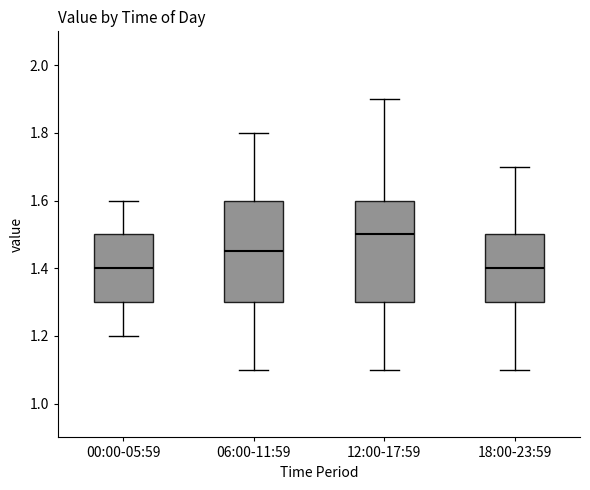

Reading left to right, read every box against the y-axis: the position of its median line, the range the box covers, and the ends of its whiskers. The values are not printed on the chart, so give them approximately, as read against the axis.

00:00-05:59: median 1.40, box 1.30 to 1.50, whiskers 1.20 to 1.60
06:00-11:59: median 1.46, box 1.30 to 1.60, whiskers 1.10 to 1.80
12:00-17:59: median 1.50, box 1.30 to 1.60, whiskers 1.10 to 1.90
18:00-23:59: median 1.40, box 1.30 to 1.50, whiskers 1.10 to 1.70